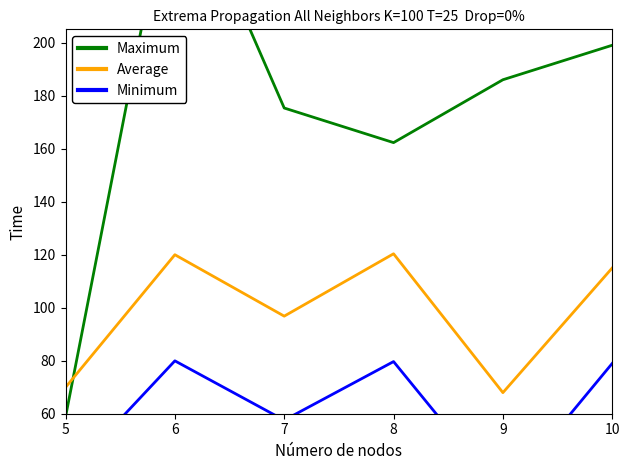

Which series has the largest total across all categories?

Maximum